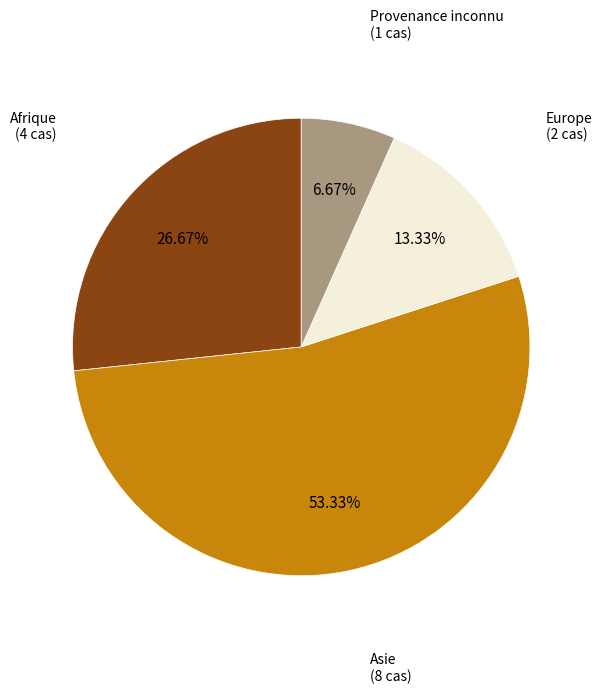

Which slice is the largest?

Asie